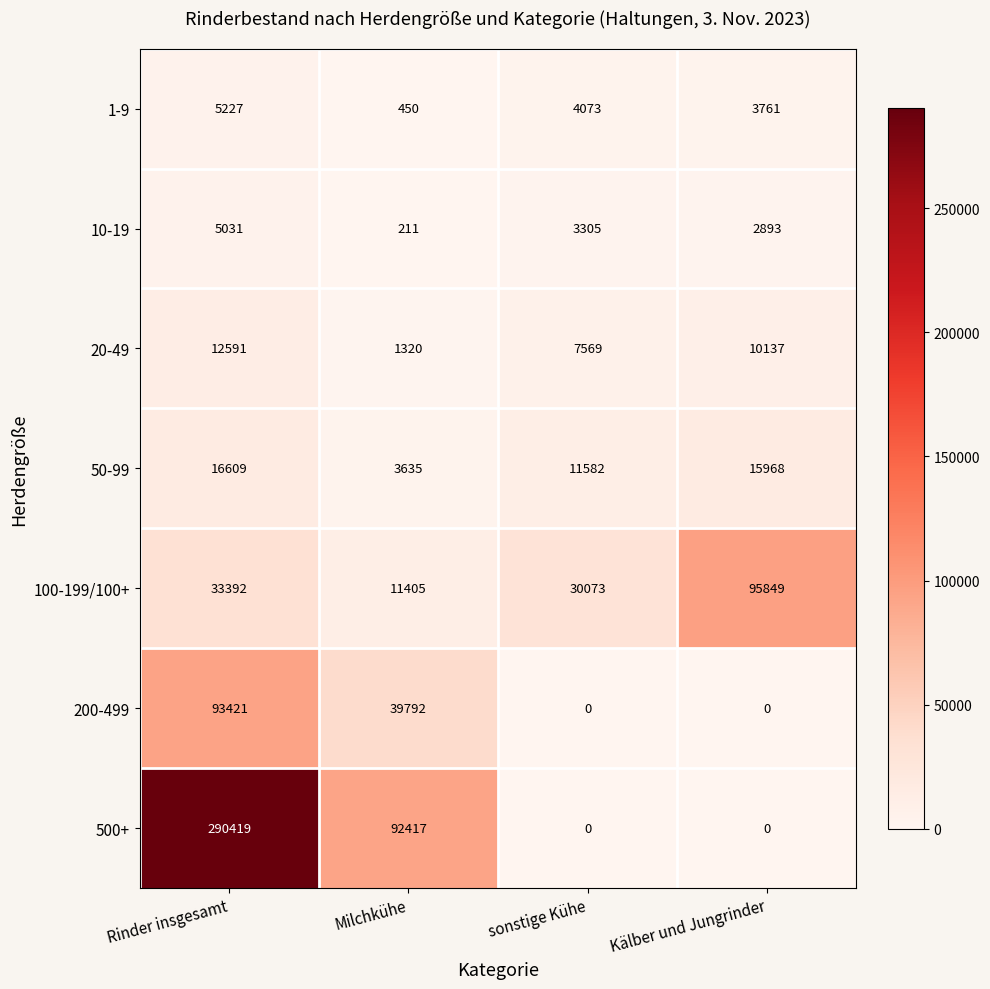

At which label does 1-9 first exceed 4073?

Rinder insgesamt